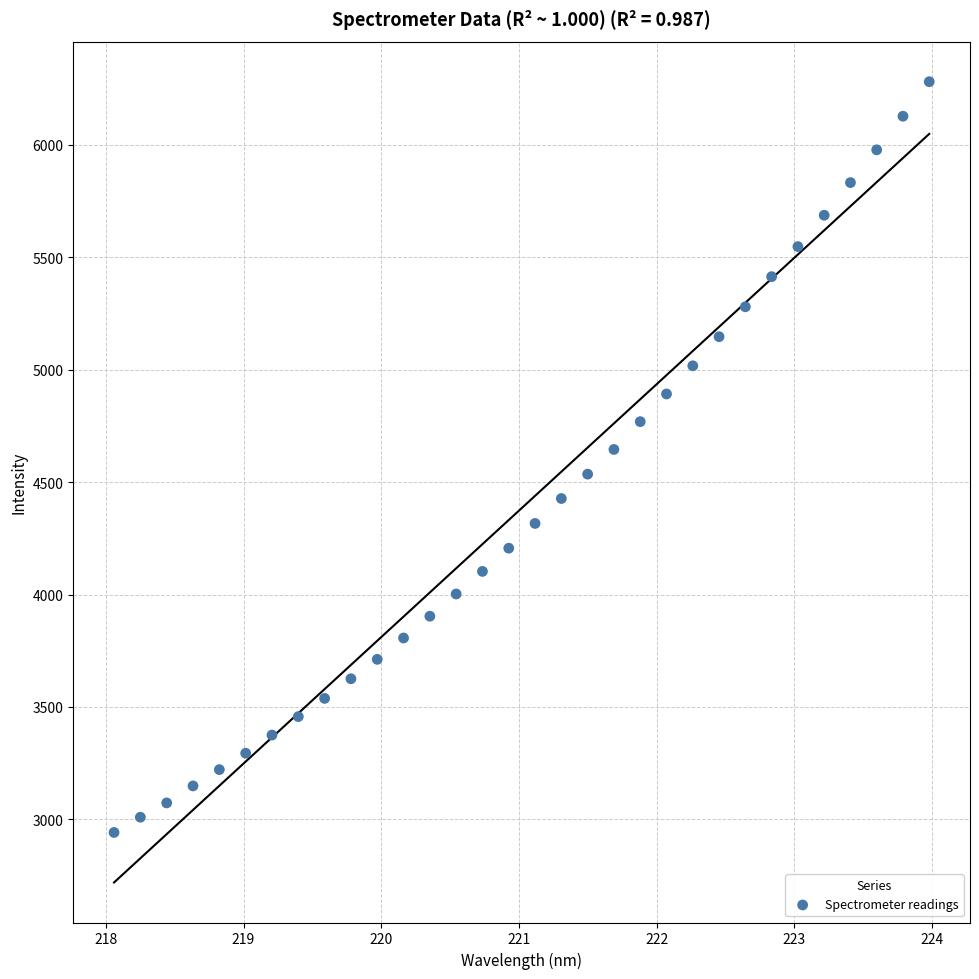

What is the range of X values (max minus min)?

5.9